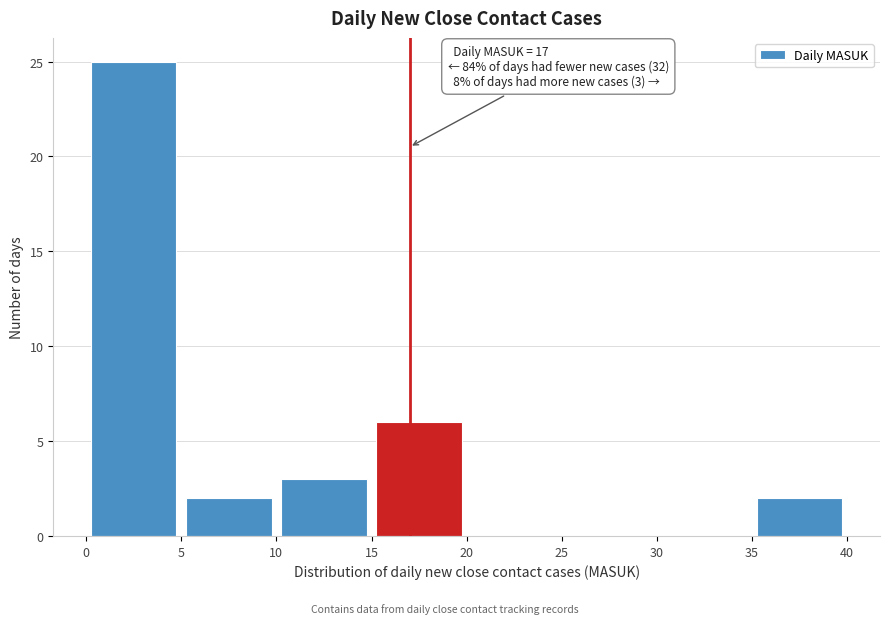

Which range on the x-axis has the tallest bar?

0 to 5